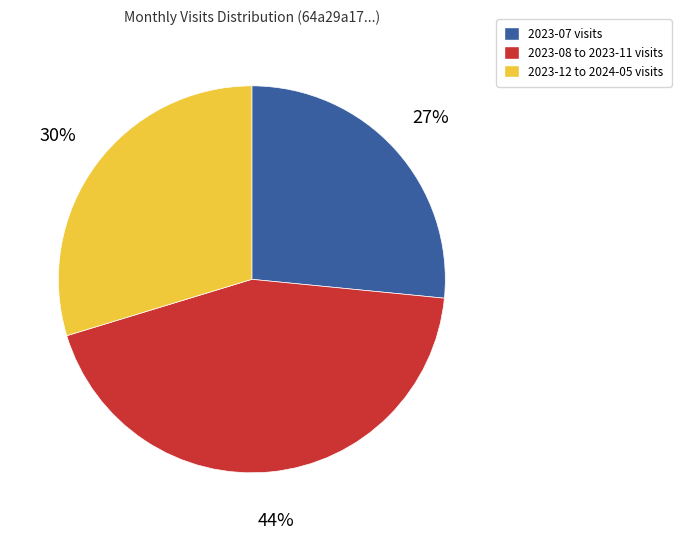

How many segments does this pie chart have?

3